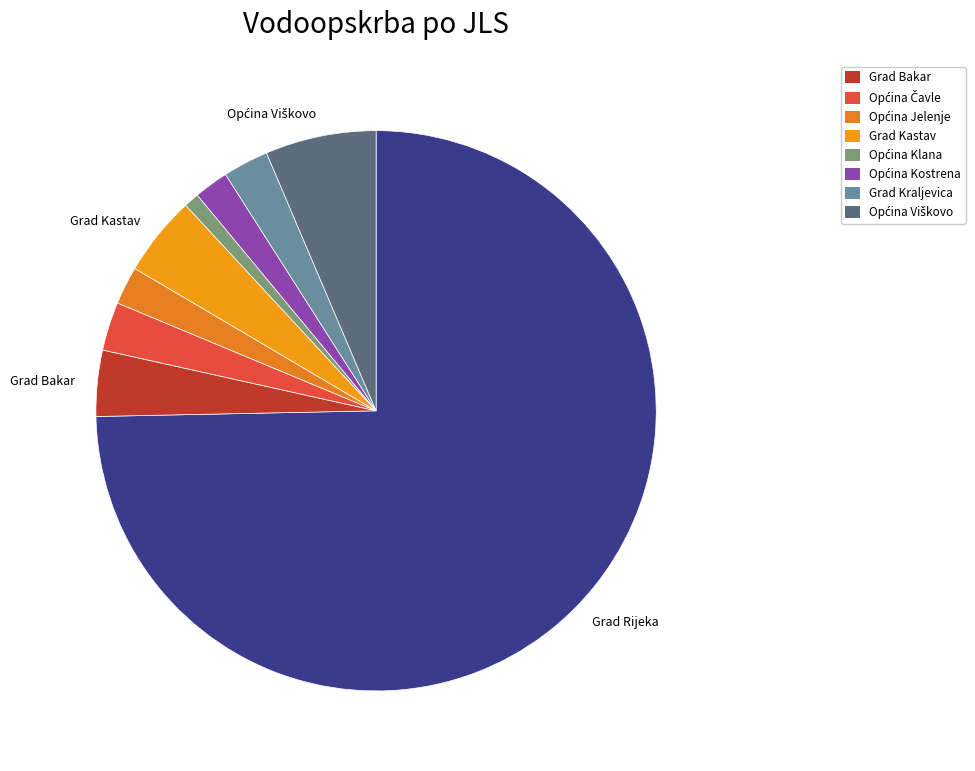

How many segments does this pie chart have?

9